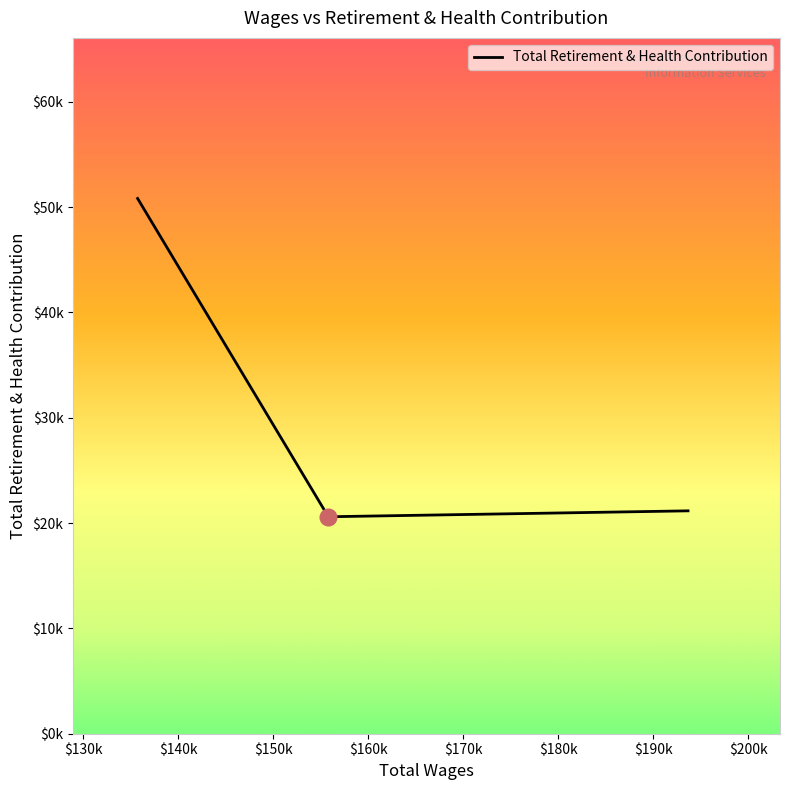

Does the chart have visible grid lines?

No